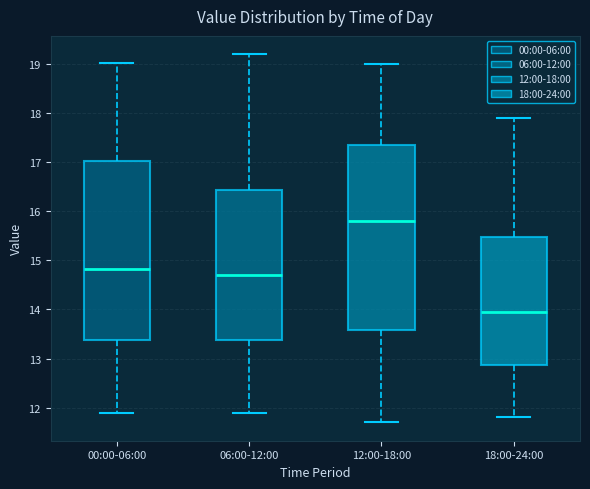

Comparing the boxes themselves (not the whiskers), which one is the tallest?

12:00-18:00